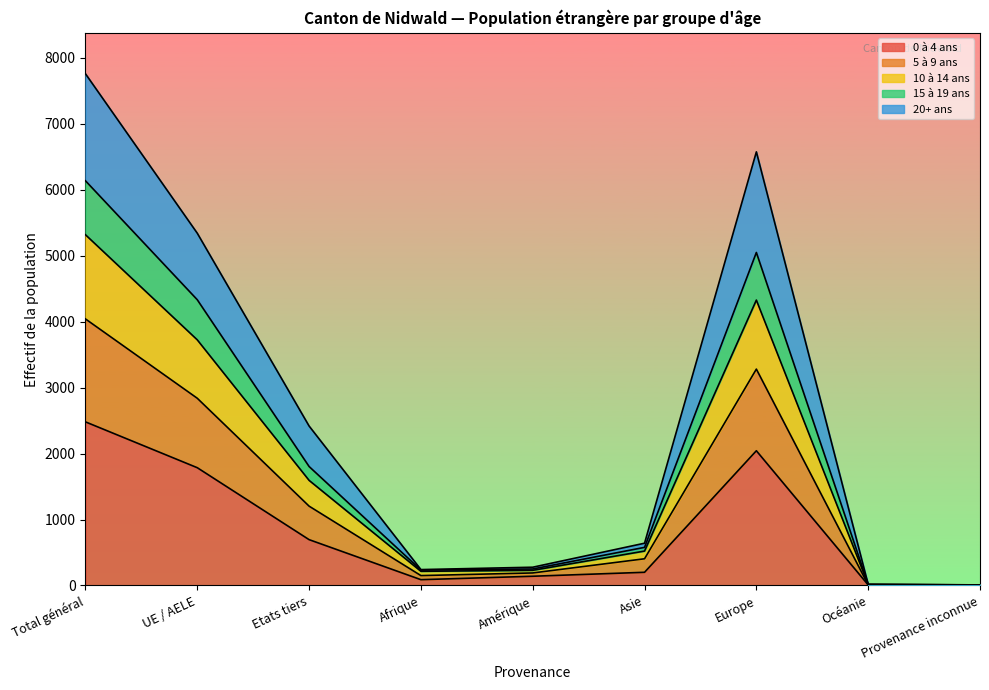

The value of 0 à 4 ans at Etats tiers is 178. True or false?

False